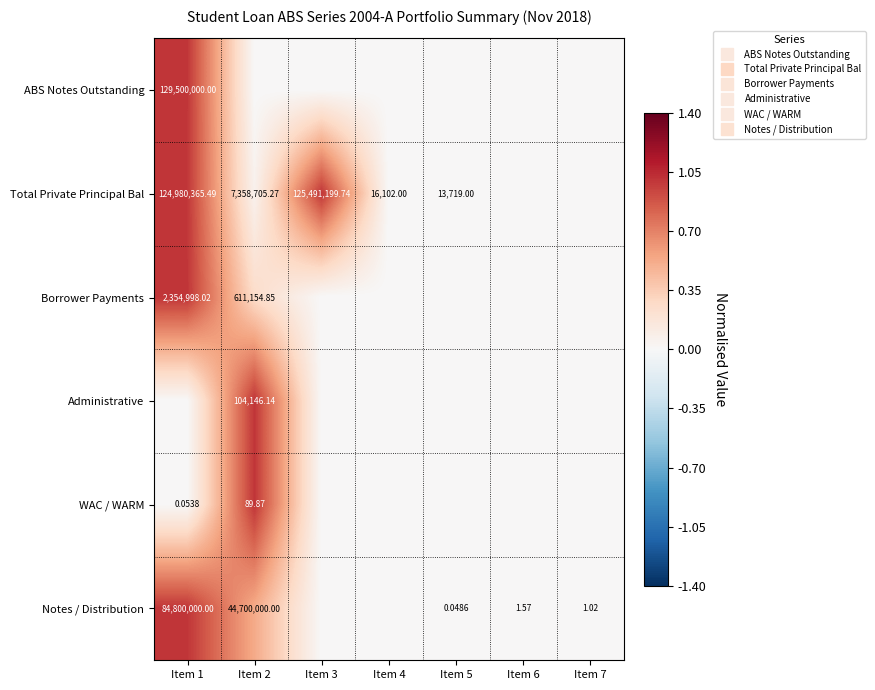

True or false: ABS Notes Outstanding has a value of 1.0 at Item 1.

True